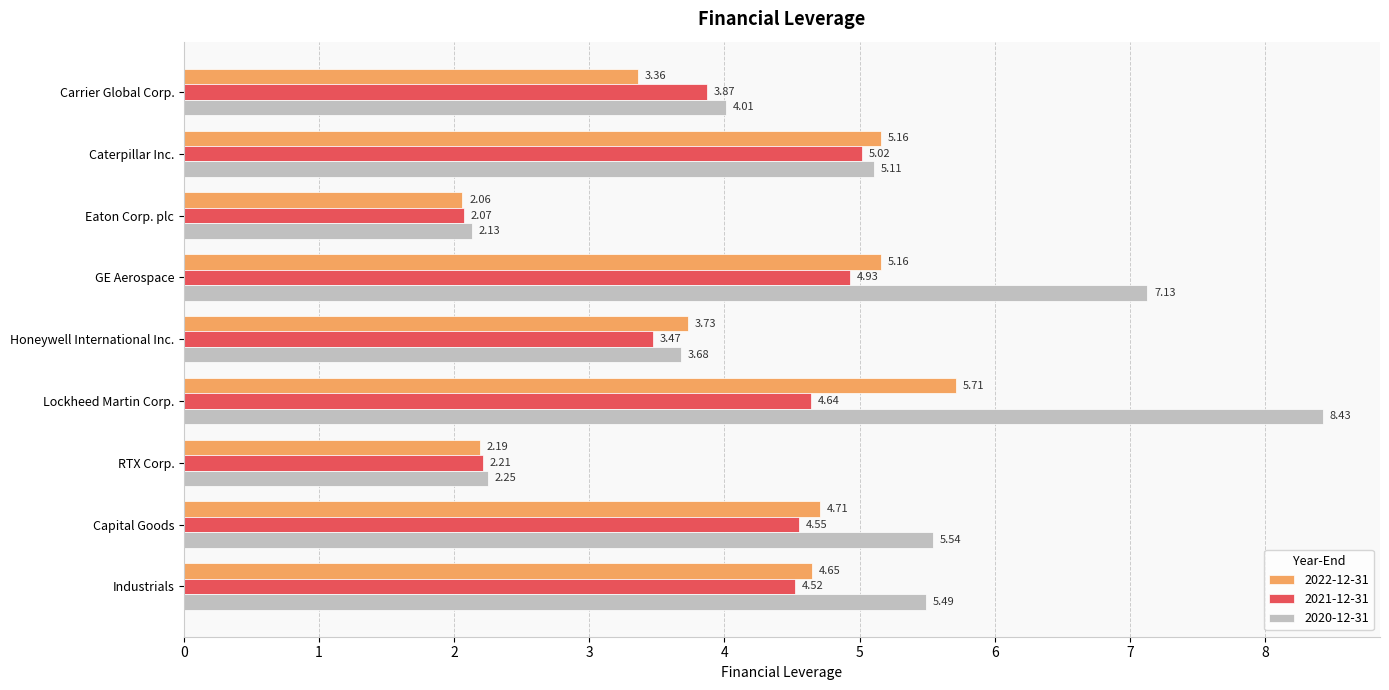

Which series has the largest range (max minus min)?

2020-12-31